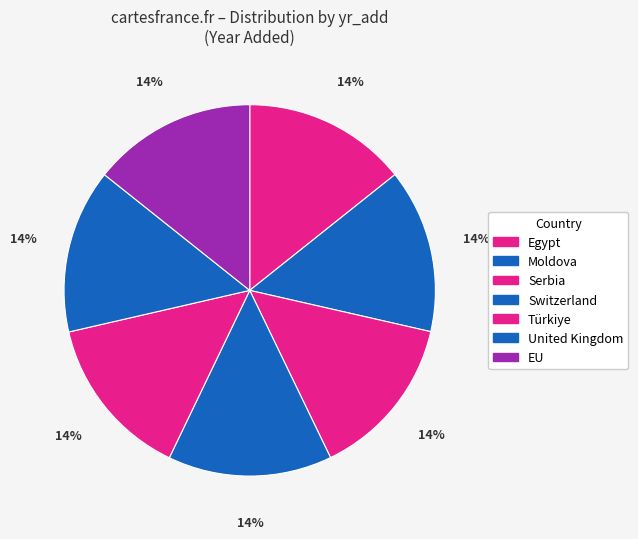

How many segments does this pie chart have?

7